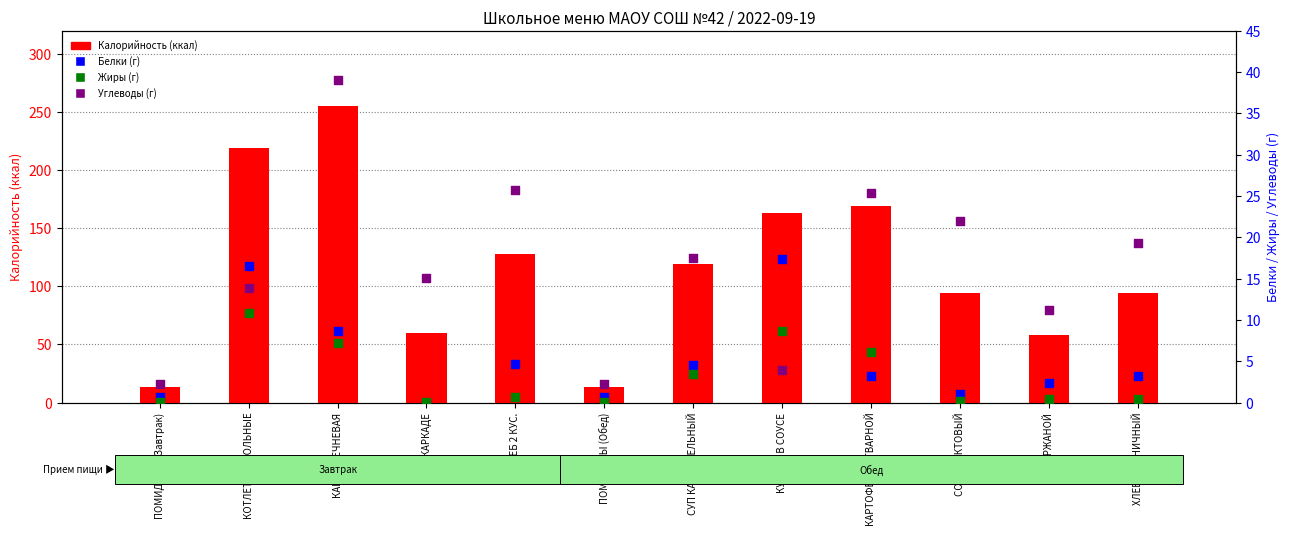

What are all the series names shown in the legend?

Калорийность, Белки, Жиры, Углеводы